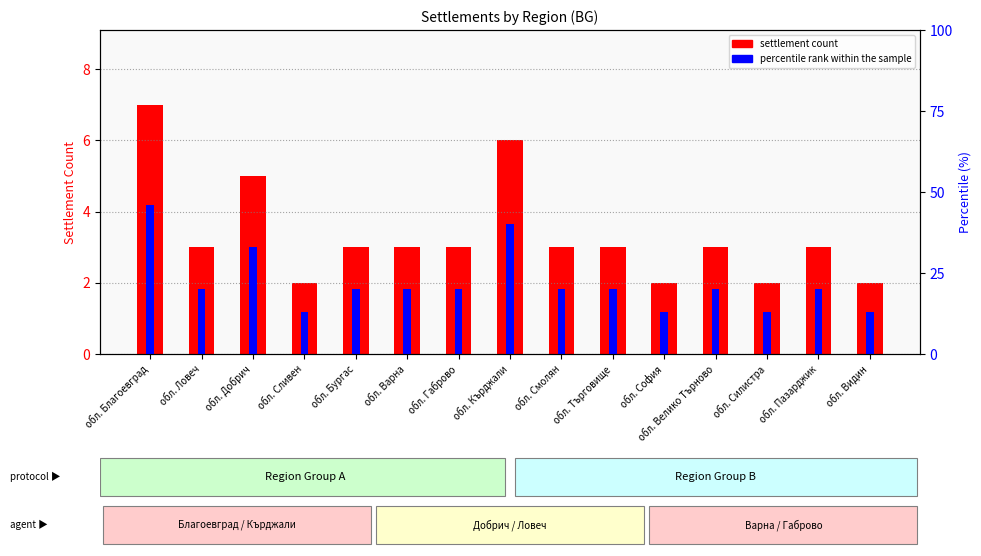

Read the percentile rank within sample value at обл. Смолян, to the nearest 10.

20